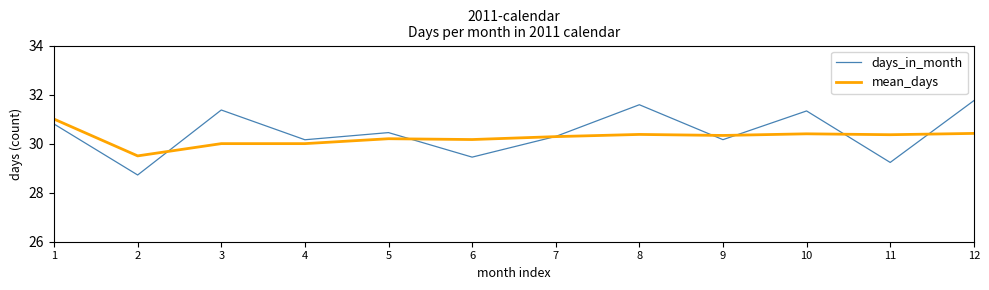

The mean_days series shows 41.9 at 2. True or false?

False